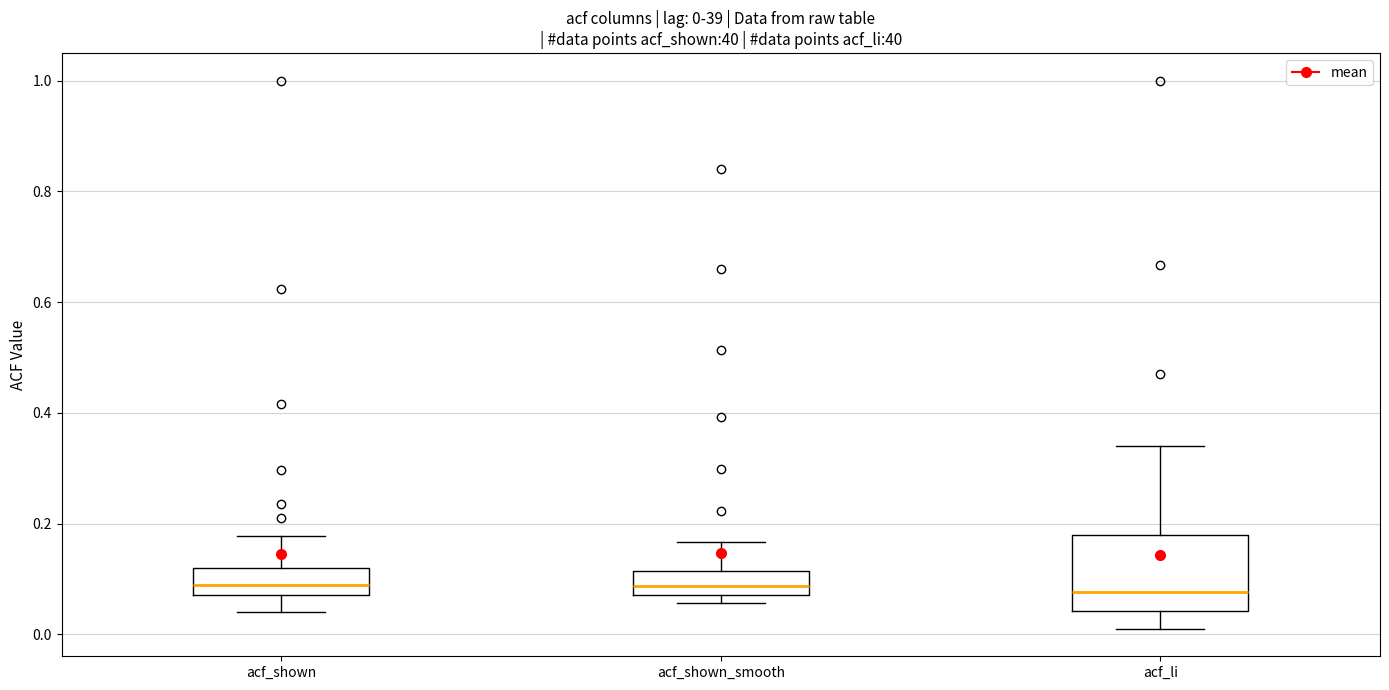

Which box is the tallest, from its lower edge to its upper edge?

acf_li